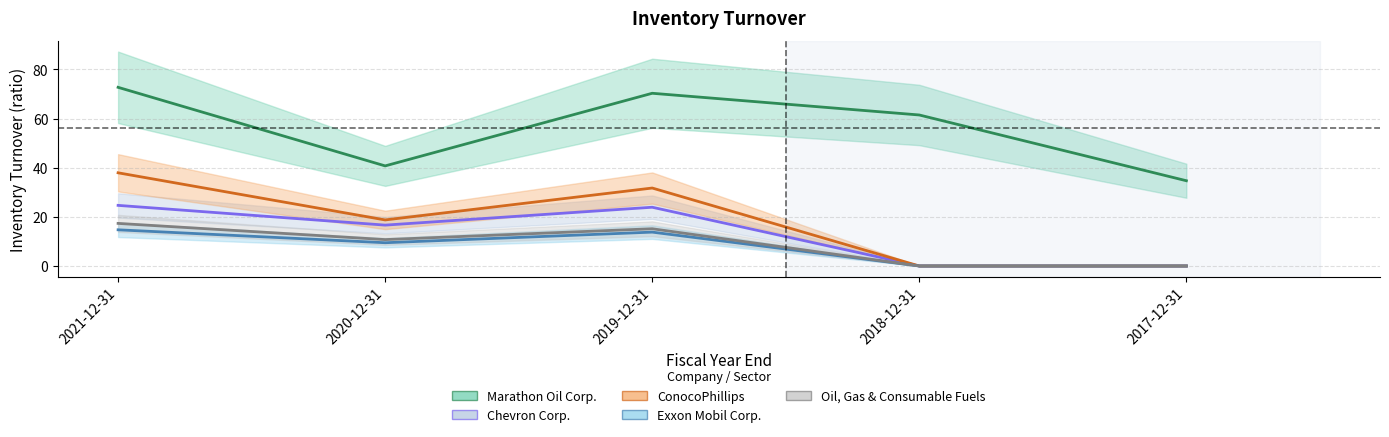

True or false: Exxon Mobil Corp. has a value of 8.4 at 2021-12-31.

False